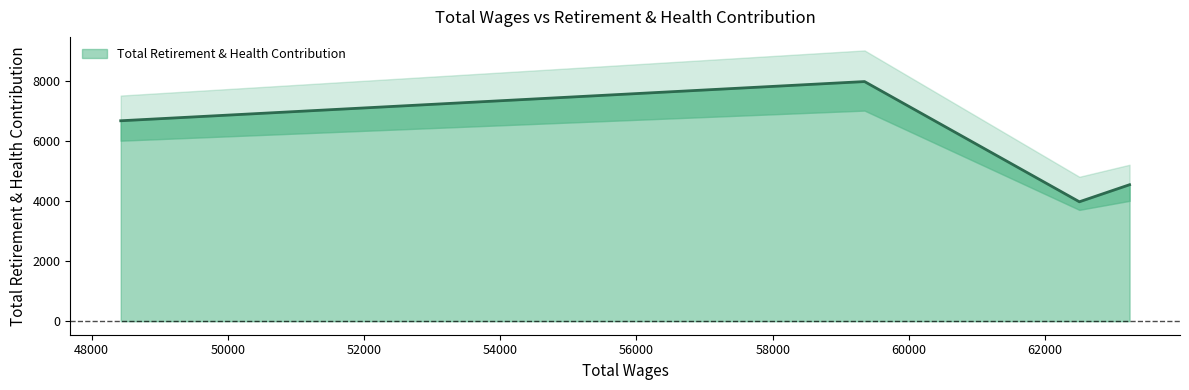

Approximately how many times larger is the value at 62502.0 compared to 59348.0?

0.5